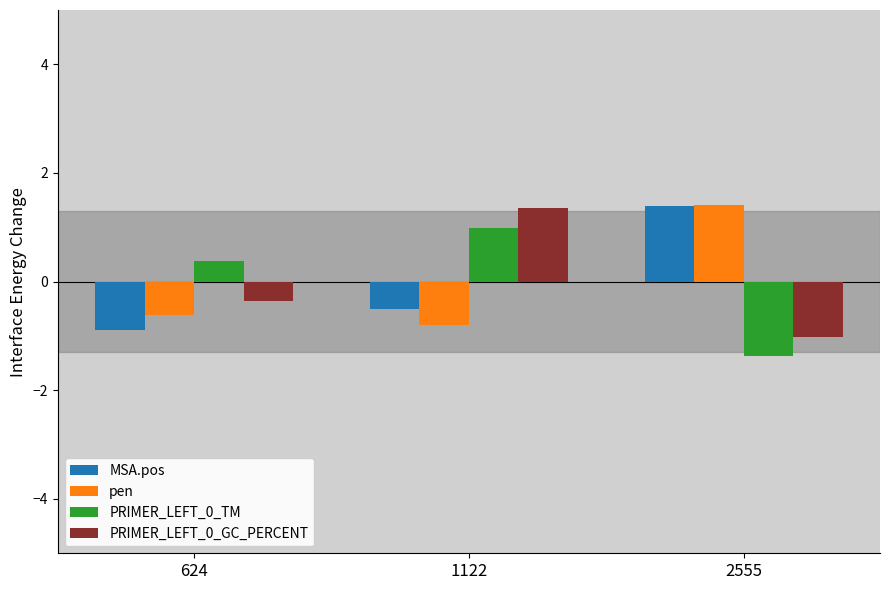

At how many categories does at least one series exceed 0?

3